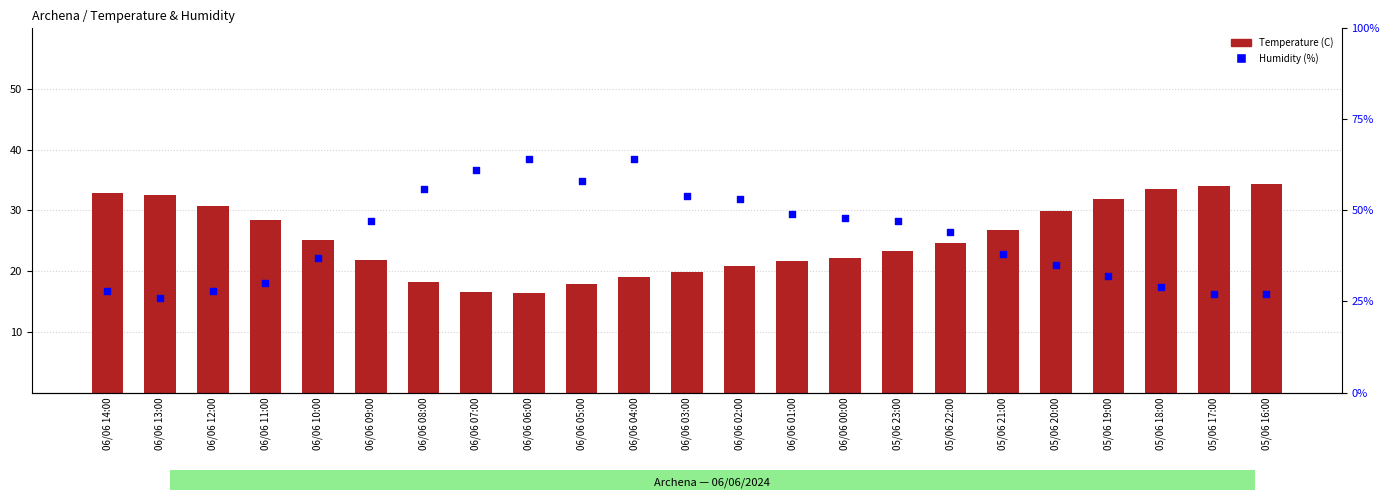

Which series contains the lowest Y value?

Temperature (C)